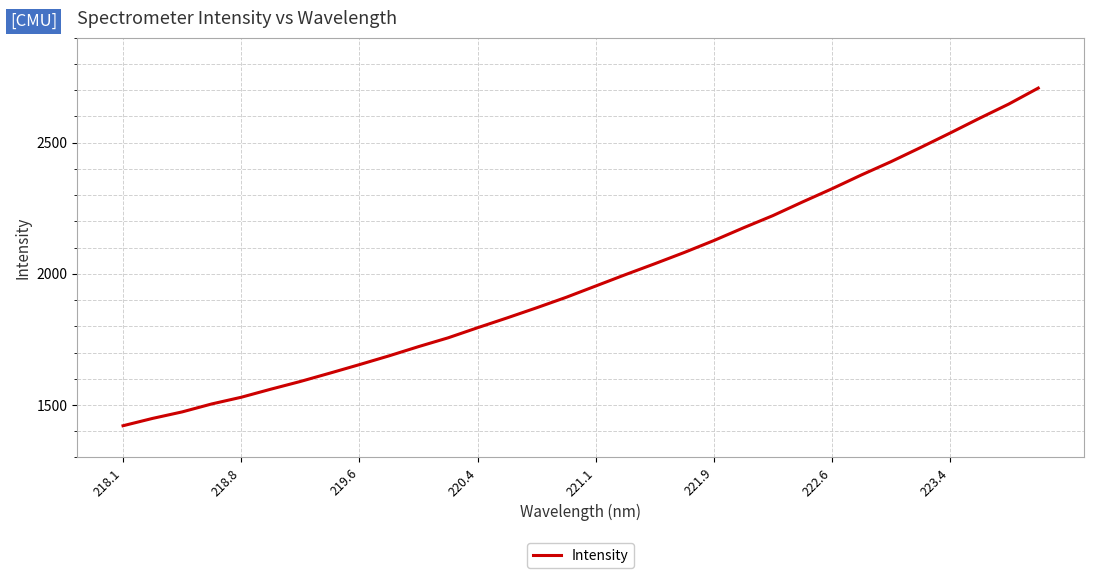

What is the minimum value shown in the chart?

1420.8